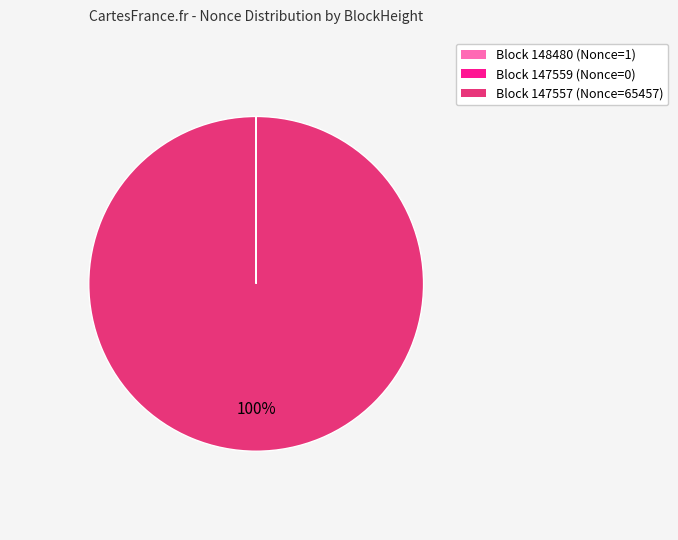

Does any single category account for the majority?

Yes